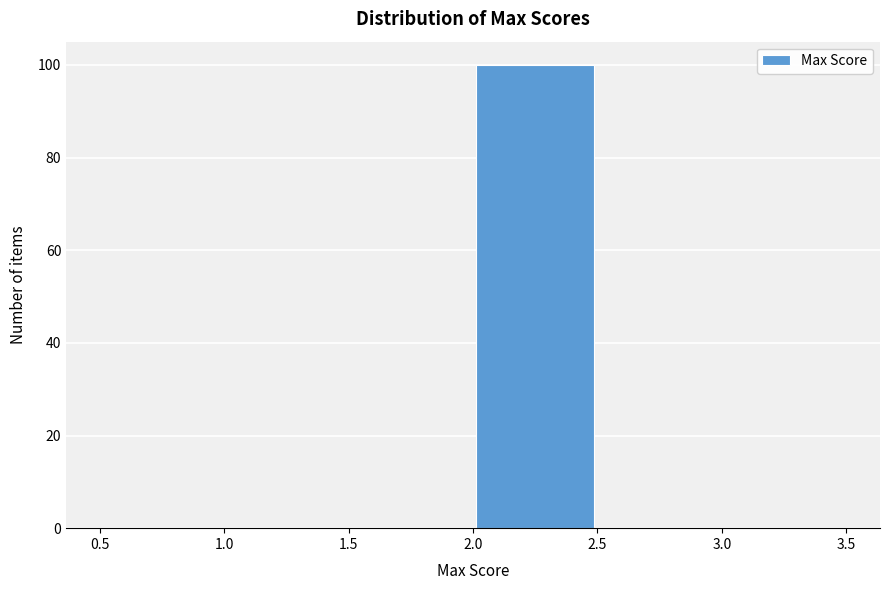

Reading left to right, transcribe this chart: for each bar, give the range it covers on the x-axis and its height. The values are not printed on the chart, so give them approximately, as read against the axis.

0.5 to 1.0: 0
1.0 to 1.5: 0
1.5 to 2.0: 0
2.0 to 2.5: 100
2.5 to 3.0: 0
3.0 to 3.5: 0